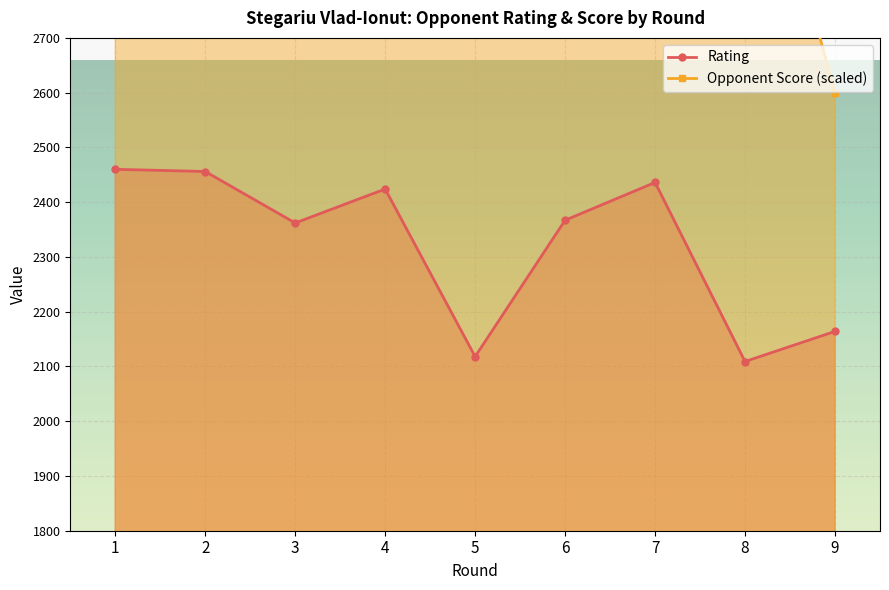

How many values in the Opponent Score (scaled) series are below 3400?

3